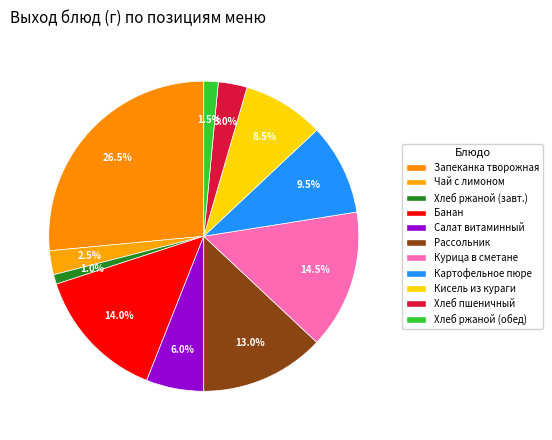

Count the number of slices in the pie.

11